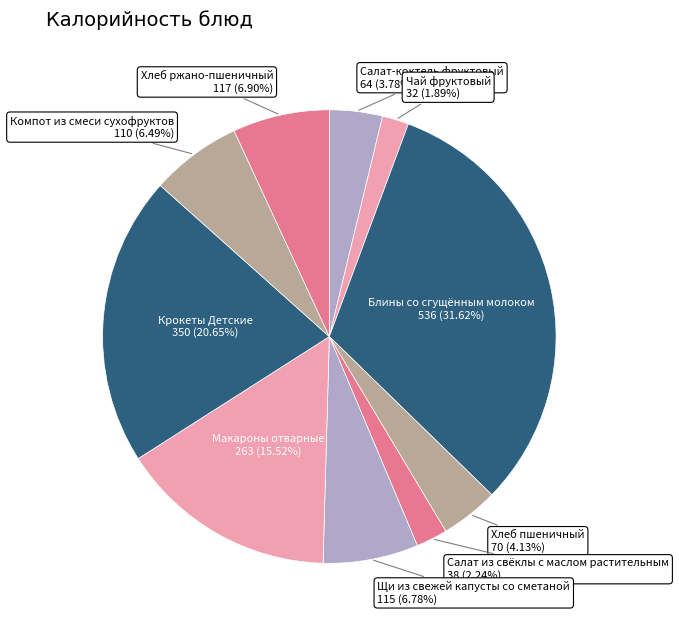

What is the largest slice in the pie chart?

Блины со сгущённым молоком